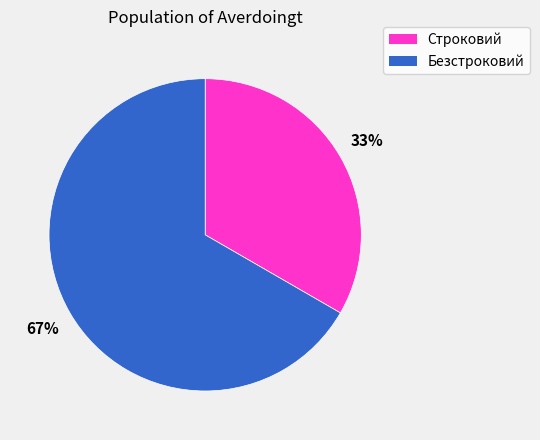

Combined, do Безстроковий and Строковий account for over 50%?

Yes